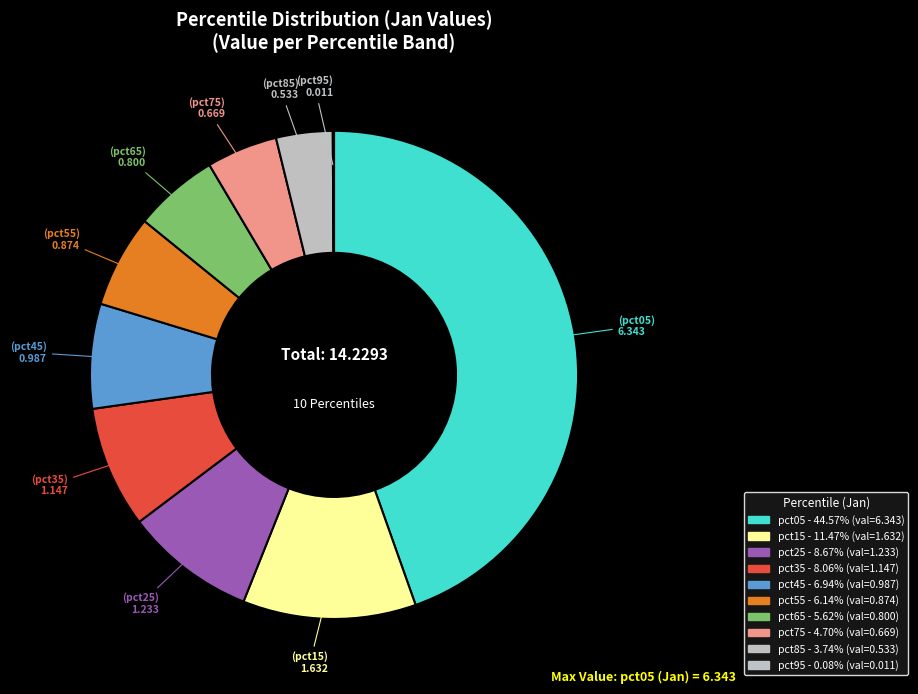

Which slice is the smallest?

pct95